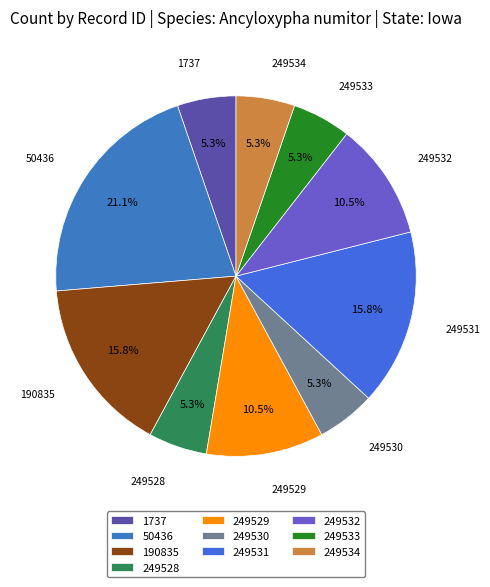

Does any single category account for the majority?

No